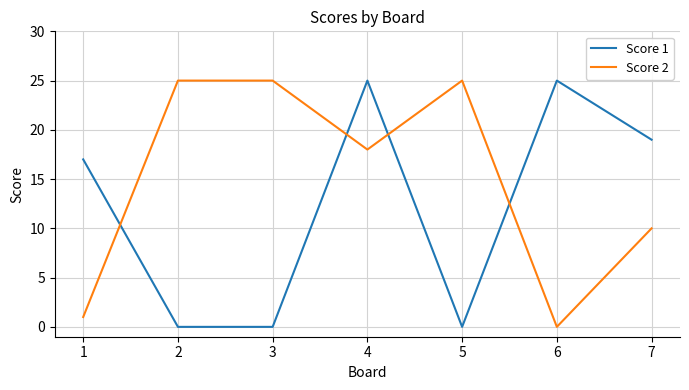

At which label does Score 2 first exceed 18?

2